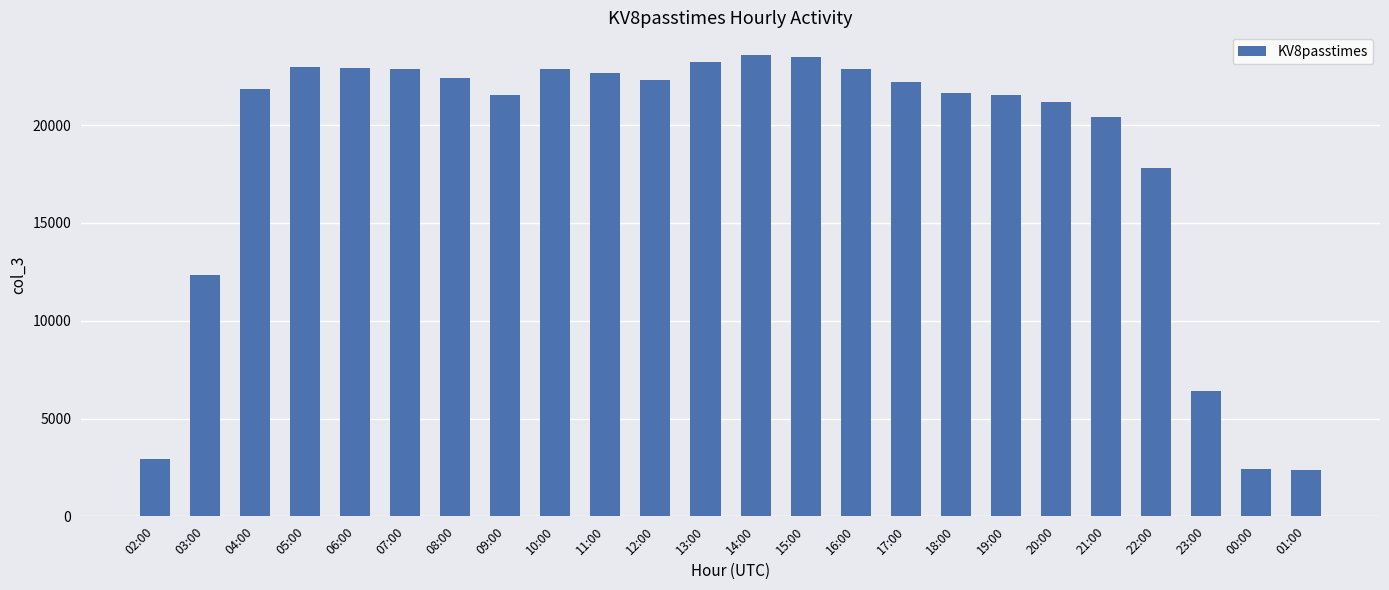

At which label is the value closest to 12977?

03:00